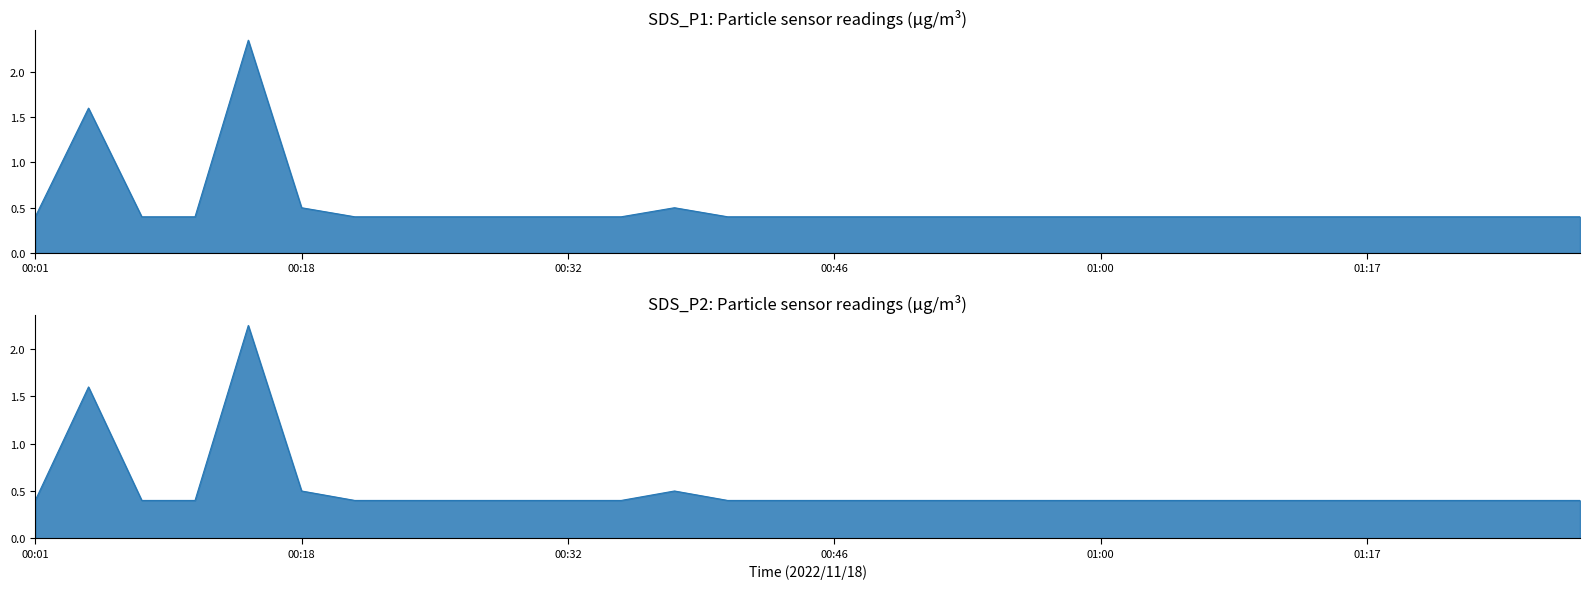

True or false: SDS_P1 and SDS_P2 intersect in this chart.

False